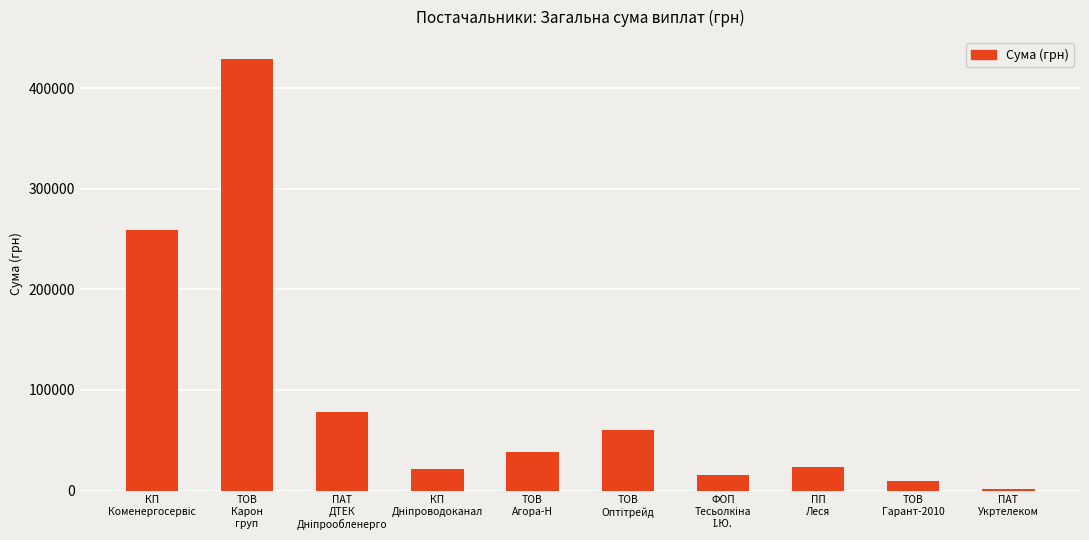

What is the average value?

93540.7